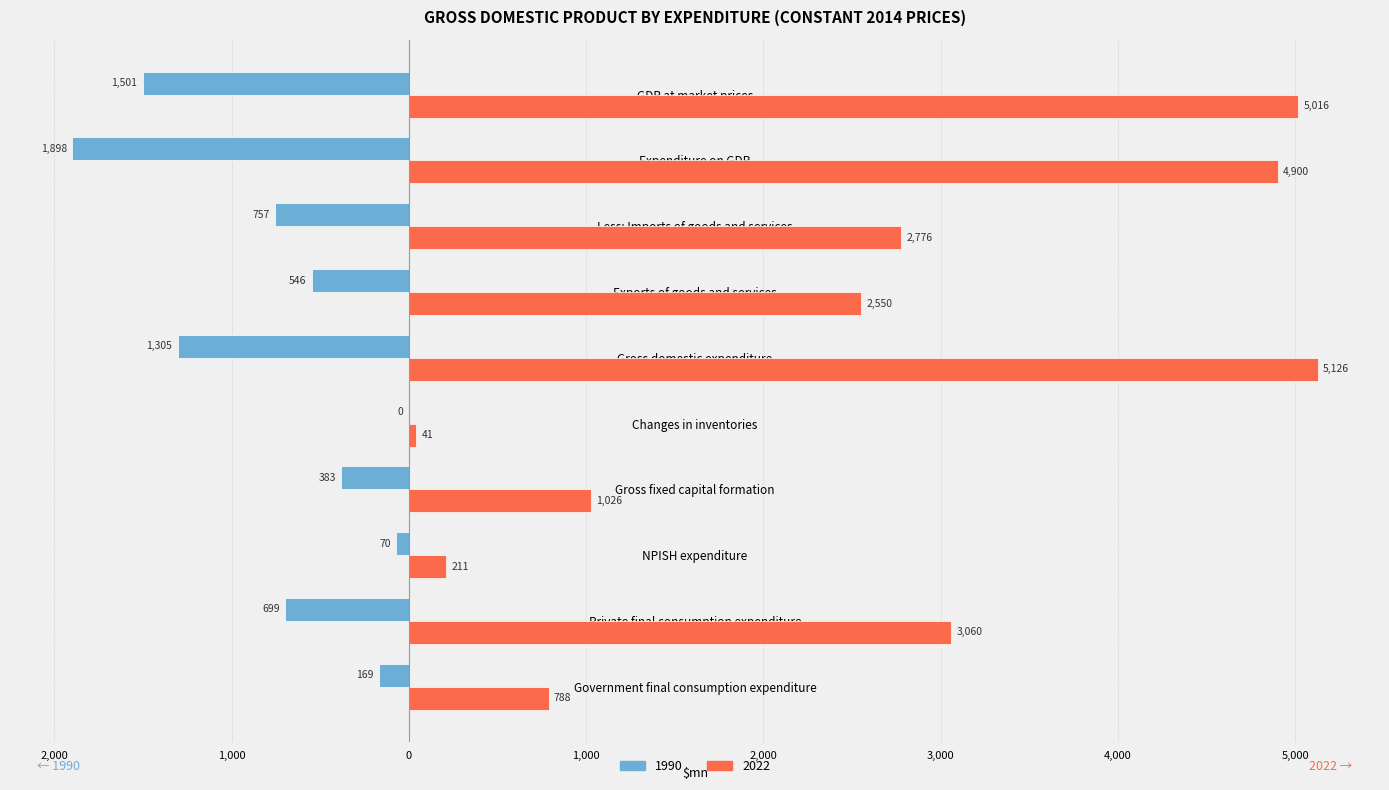

Reading left to right, extract all data points from this chart.

1990: -168.9	-699.3	-69.7	-382.5	0.0	-1304.5	-546.0	-757.2	-1898.2	-1501.0
2022: 788.5	3059.5	210.6	1026.4	41.0	5125.9	2549.9	2775.8	4900.0	5016.2